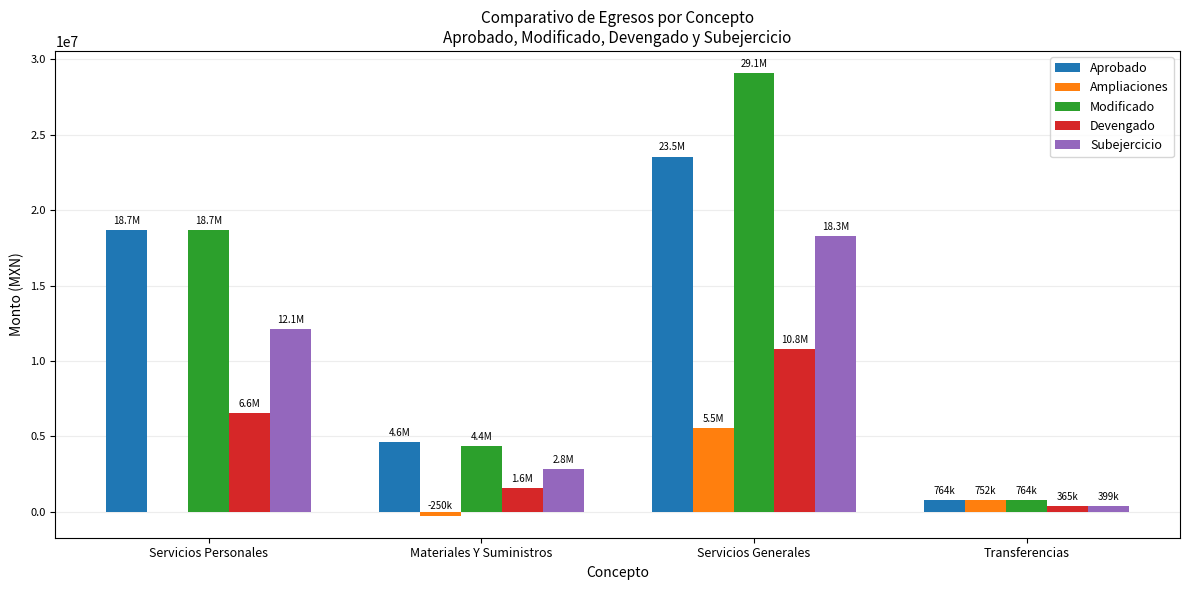

Where is Modificado nearest to the value 14925478?

Servicios Personales